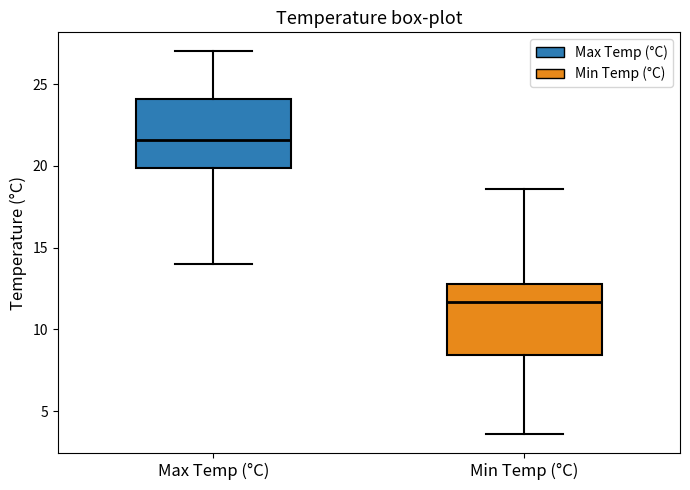

Which box's median line is the lowest?

Min Temp (°C)